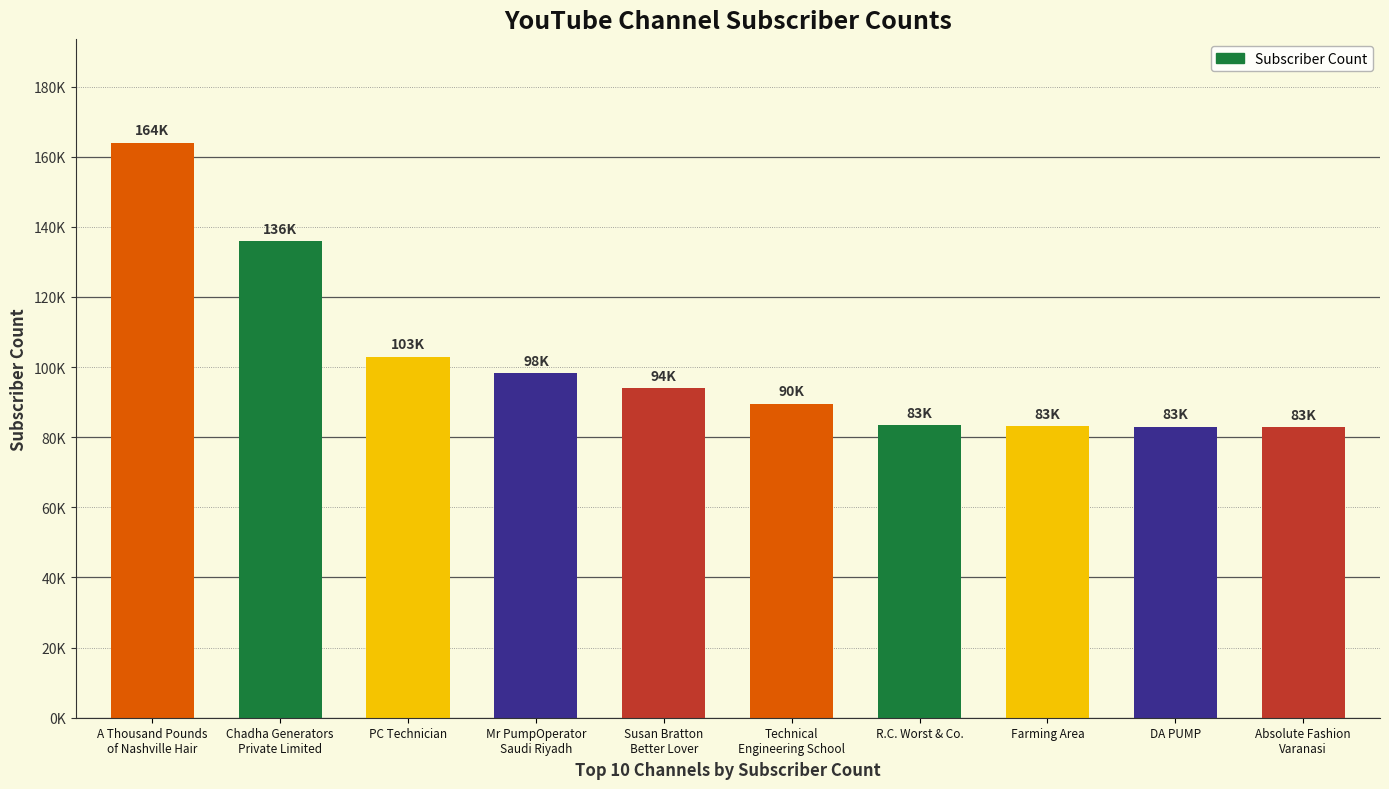

What is the label of the 2nd bar from the right?

DA PUMP